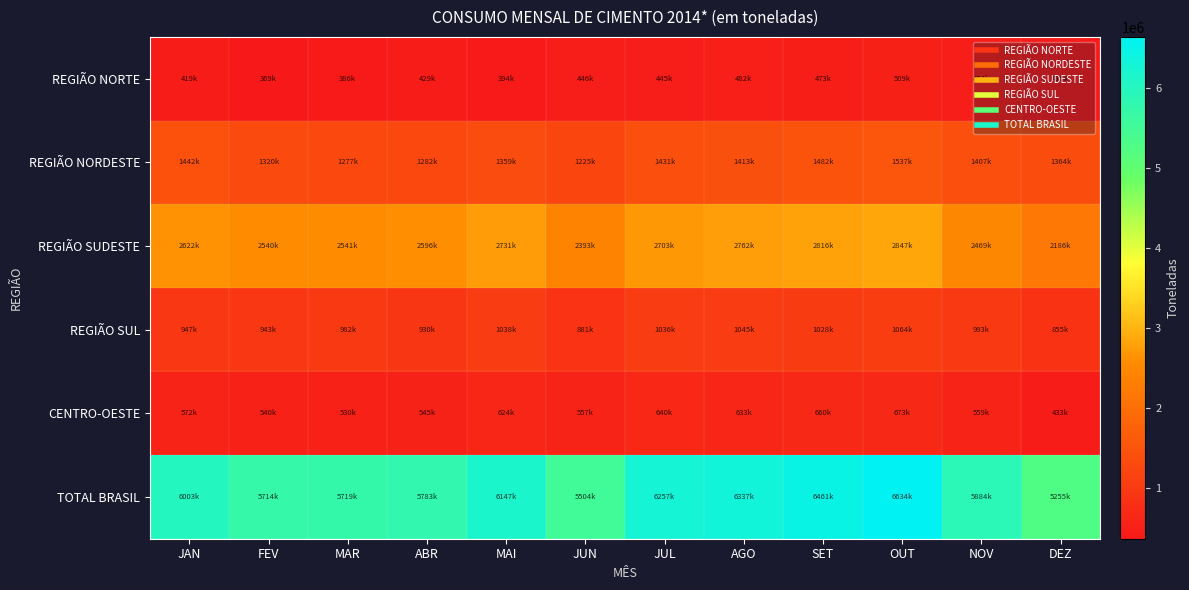

Rank the series by their maximum value, from lowest to highest.

REGIÃO NORTE, CENTRO-OESTE, REGIÃO SUL, REGIÃO NORDESTE, REGIÃO SUDESTE, TOTAL BRASIL